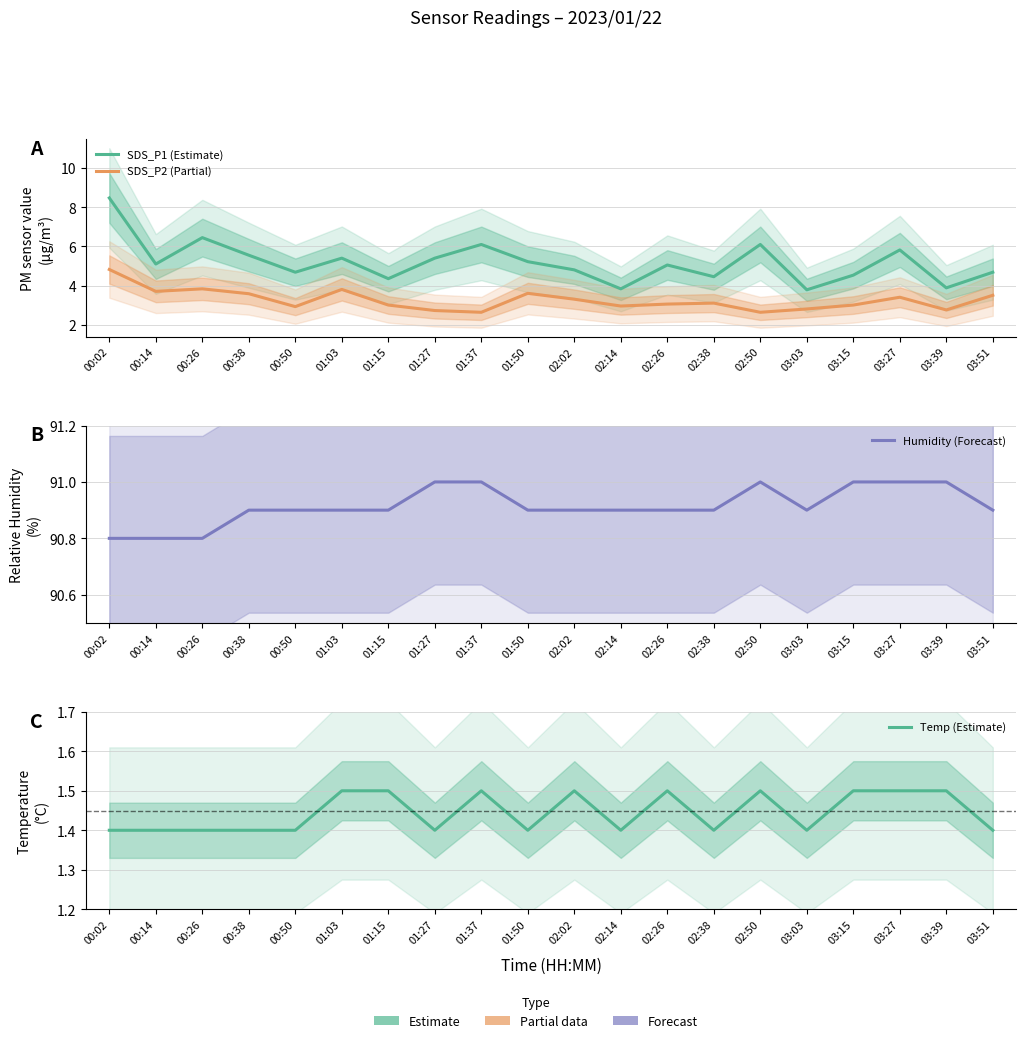

True or false: SDS_P1 (Estimate) has a value of 5.8 at 03:27.

True